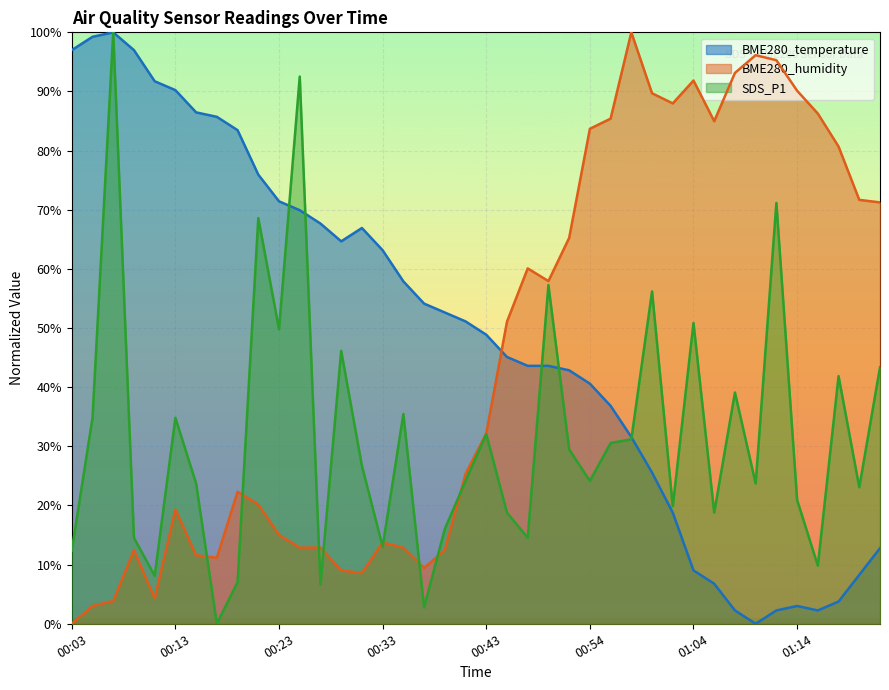

What are all the series names shown in the legend?

BME280_temperature, BME280_humidity, SDS_P1